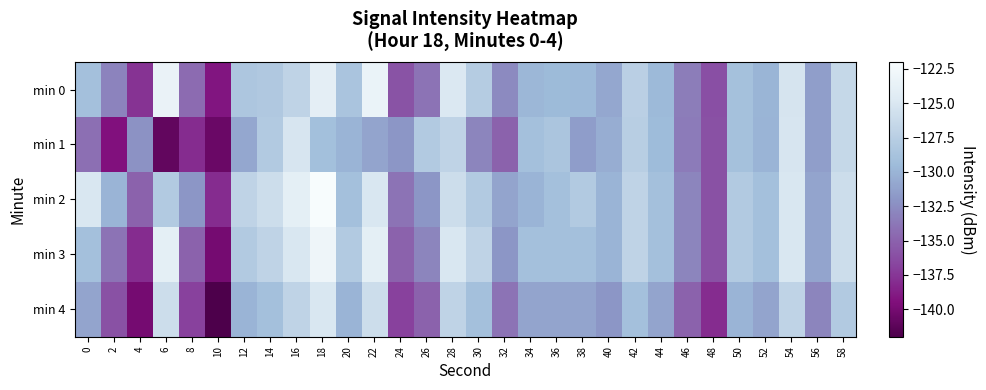

List the series in order of their peak value, lowest first.

min 1, min 4, min 0, min 3, min 2